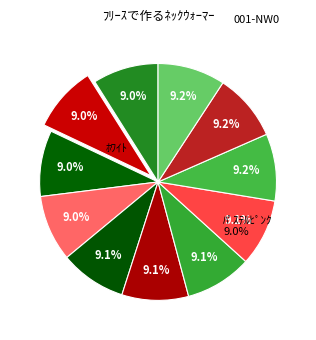

What percentage is NOT represented by ﾛｰｽﾞﾋﾟﾝｸ?

90.9%